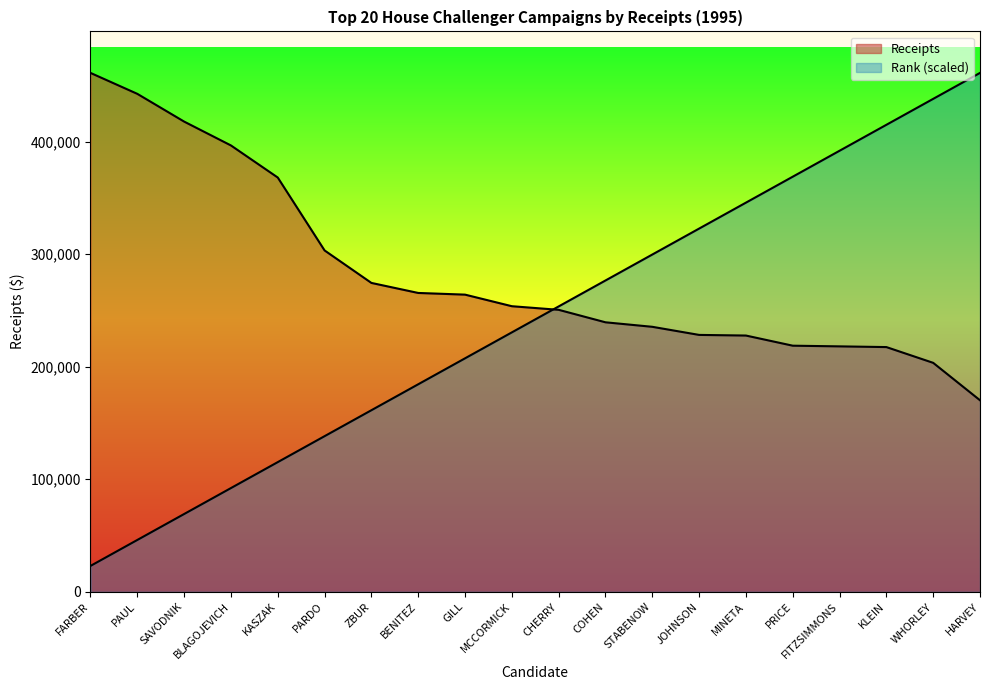

What is the approximate value of Rank at ZBUR?

161341.2